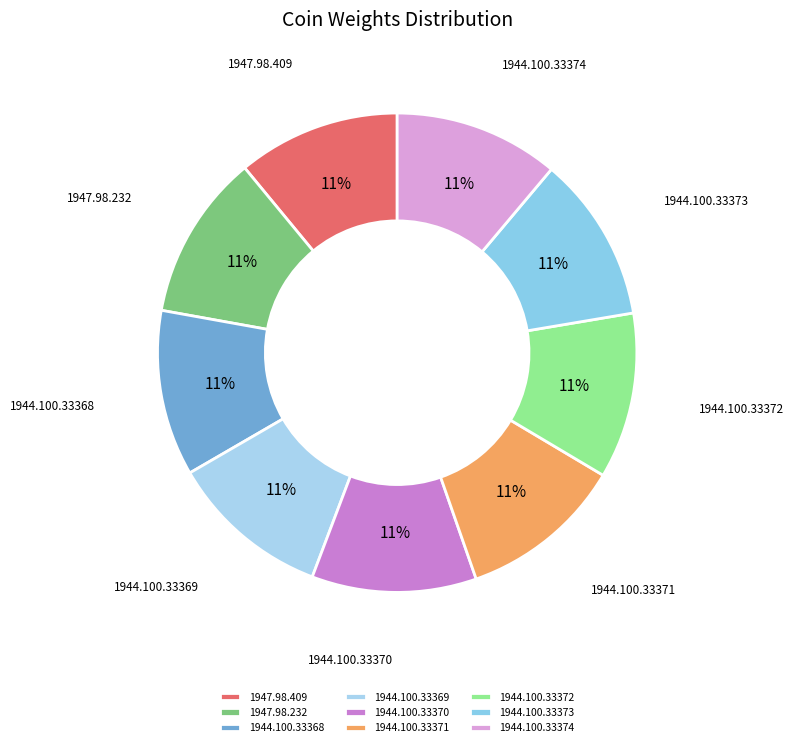

Do 1947.98.409 and 1944.100.33368 together represent more than half of the pie?

No